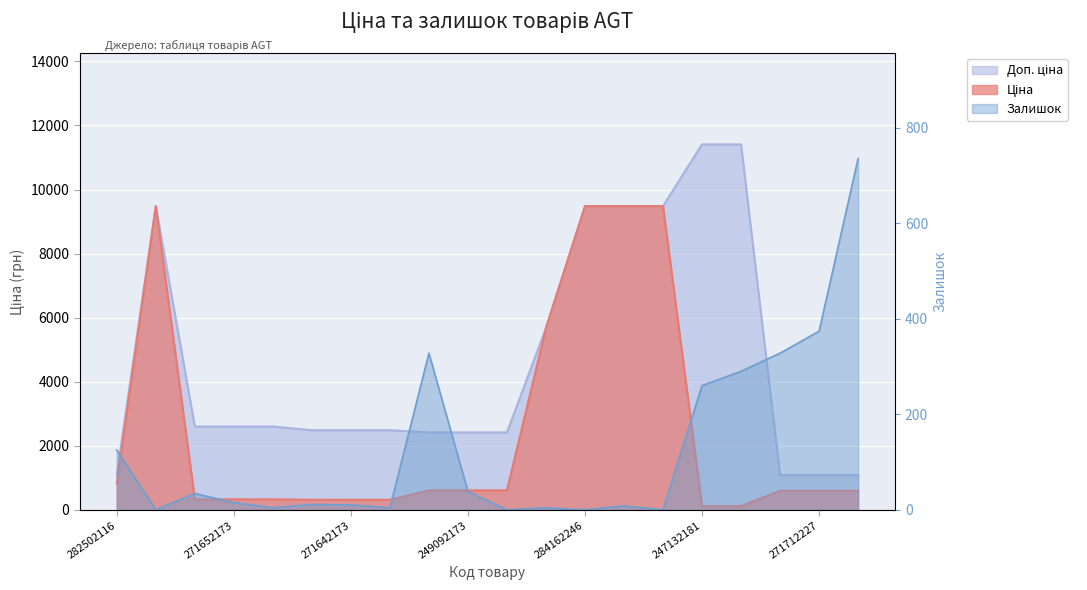

Reading left to right, transcribe all the data shown in this chart.

Ціна: 282502116=818.5	284162248=9480.1	271652174=324.8	271652173=324.8	271652172=324.8	271642174=310.3	271642173=310.3	271642172=310.3	249092174=603.7	249092173=603.7	249092172=603.7	10832185=5673.8	284162246=9480.1	284162245=9480.1	284162244=9480.1	247132181=114.1	247132180=114.1	271712228=589.9	271712227=589.9	271702230=589.9
Доп. ціна: 282502116=1109.2	284162248=9480.1	271652174=2598.3	271652173=2598.3	271652172=2598.3	271642174=2482.4	271642173=2482.4	271642172=2482.4	249092174=2414.8	249092173=2414.8	249092172=2414.8	10832185=5673.8	284162246=9480.1	284162245=9480.1	284162244=9480.1	247132181=11410.0	247132180=11410.0	271712228=1081.7	271712227=1081.7	271702230=1081.7
Залишок: 282502116=125.0	284162248=0.0	271652174=34.0	271652173=15.0	271652172=4.0	271642174=11.0	271642173=10.0	271642172=4.0	249092174=328.0	249092173=38.0	249092172=0.0	10832185=4.0	284162246=0.0	284162245=8.0	284162244=0.0	247132181=260.0	247132180=290.0	271712228=328.0	271712227=374.0	271702230=736.0